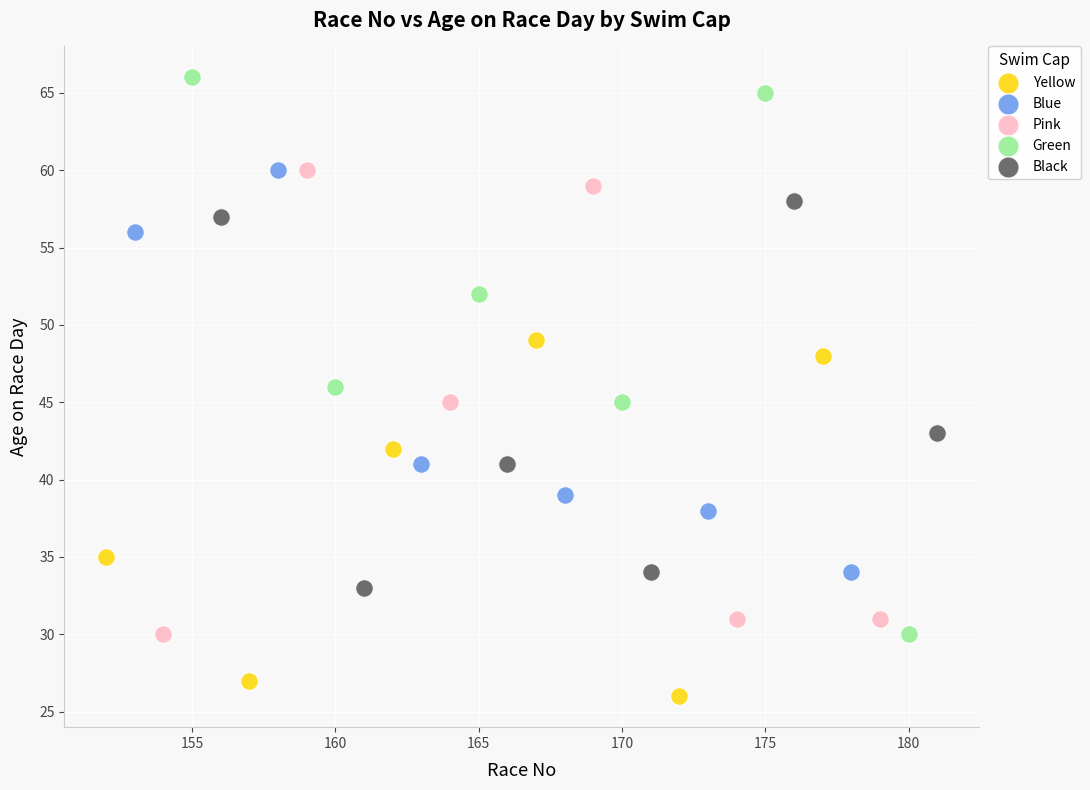

Which series has the widest spread of Y values?

Green